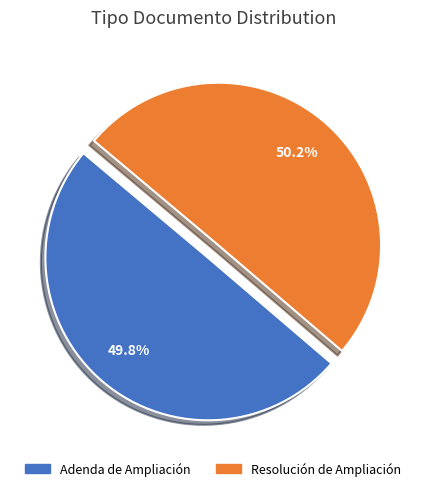

Does any single category account for the majority?

Yes